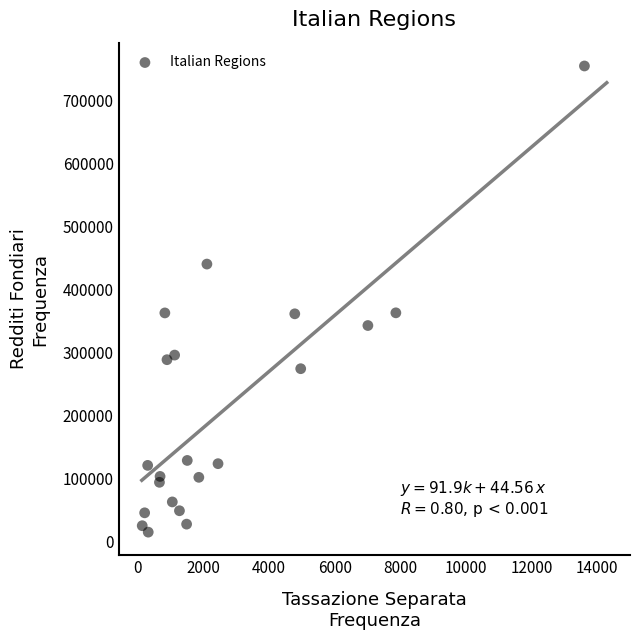

What is the range of Y values (max minus min)?

740719